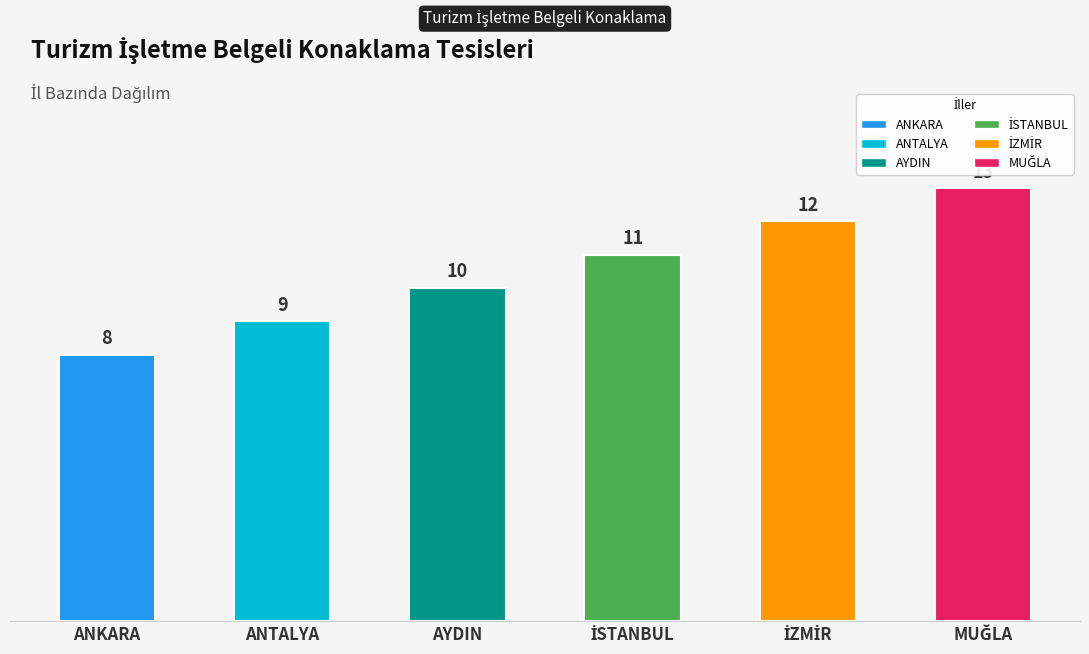

Reading left to right, extract all data points from this chart.

8	9	10	11	12	13